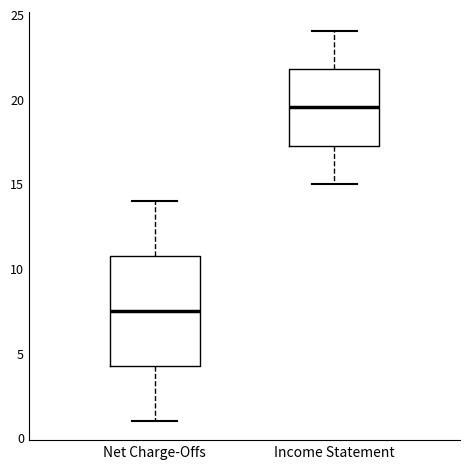

Reading left to right, read every box against the y-axis: the position of its median line, the range the box covers, and the ends of its whiskers. The values are not printed on the chart, so give them approximately, as read against the axis.

Net Charge-Offs: median 7.5, box 4.5 to 11.0, whiskers 1.0 to 14.0
Income Statement: median 19.5, box 17.5 to 22.0, whiskers 15.0 to 24.0